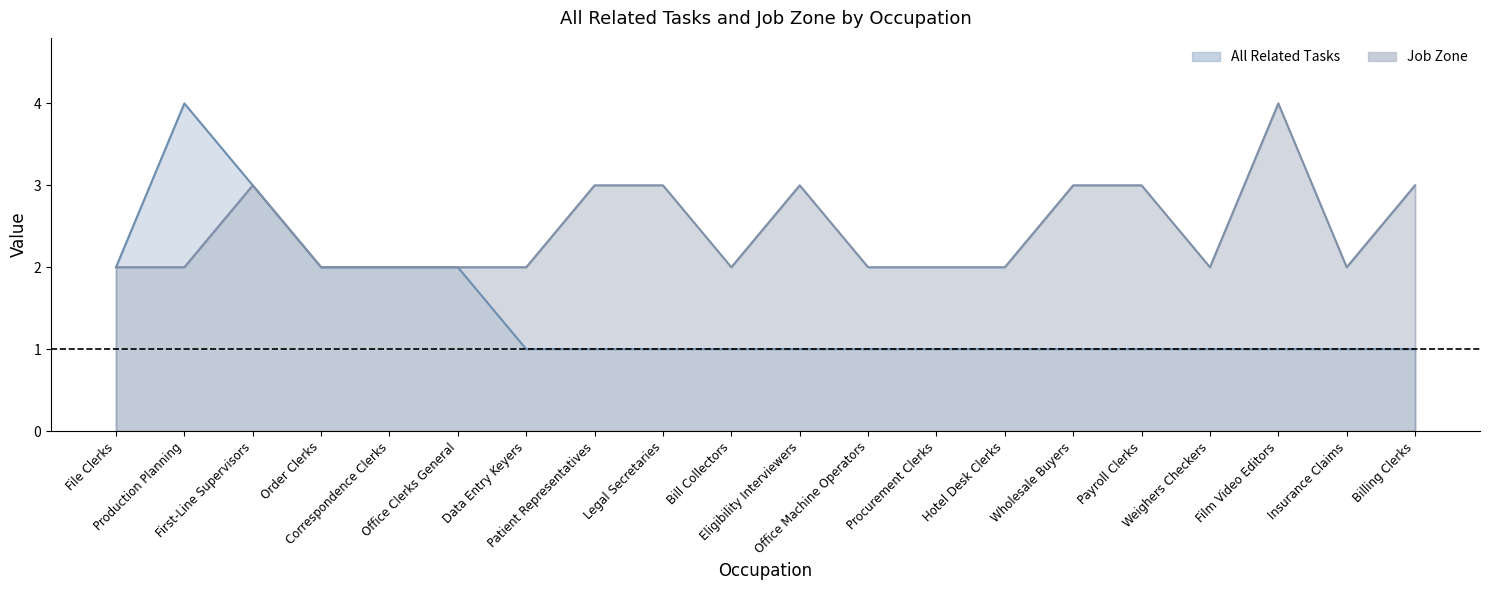

What is the label of the 10th point from the left?

Bill Collectors